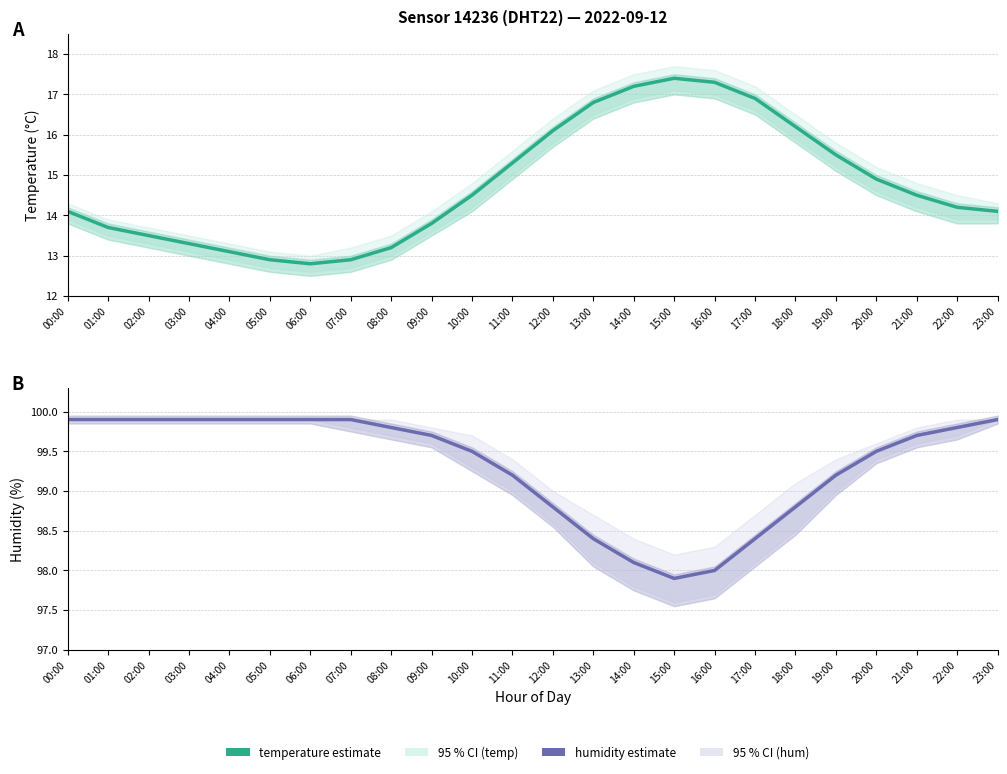

True or false: temperature has a value of 4.5 at 04:00.

False